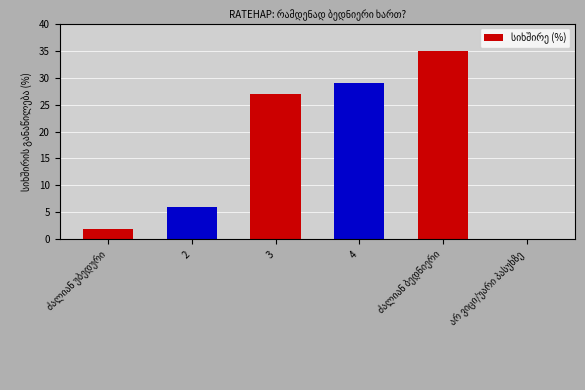

Approximately how many times larger is the value at 3 compared to 4?

0.9